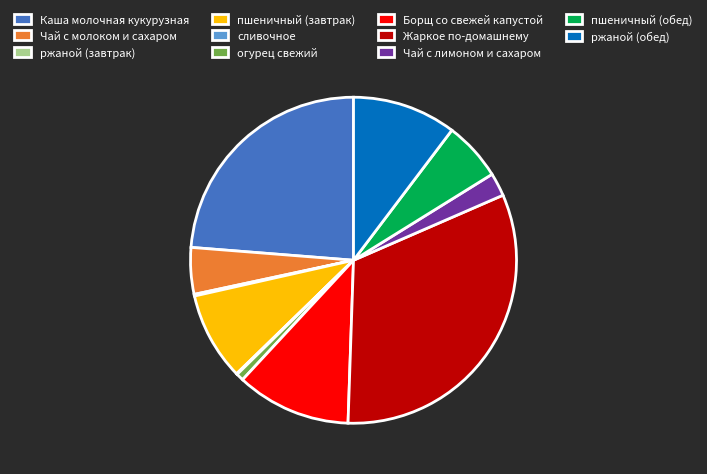

Does Чай с молоком и сахаром represent more than half of the total?

No